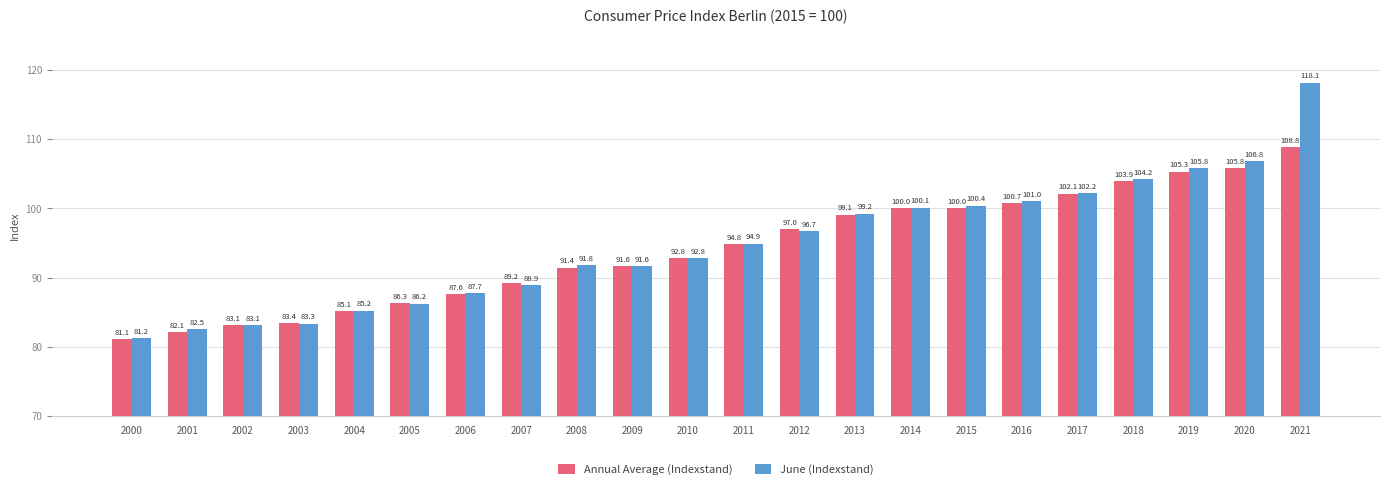

The Annual Average (Indexstand) series shows 123.5 at 2005. True or false?

False